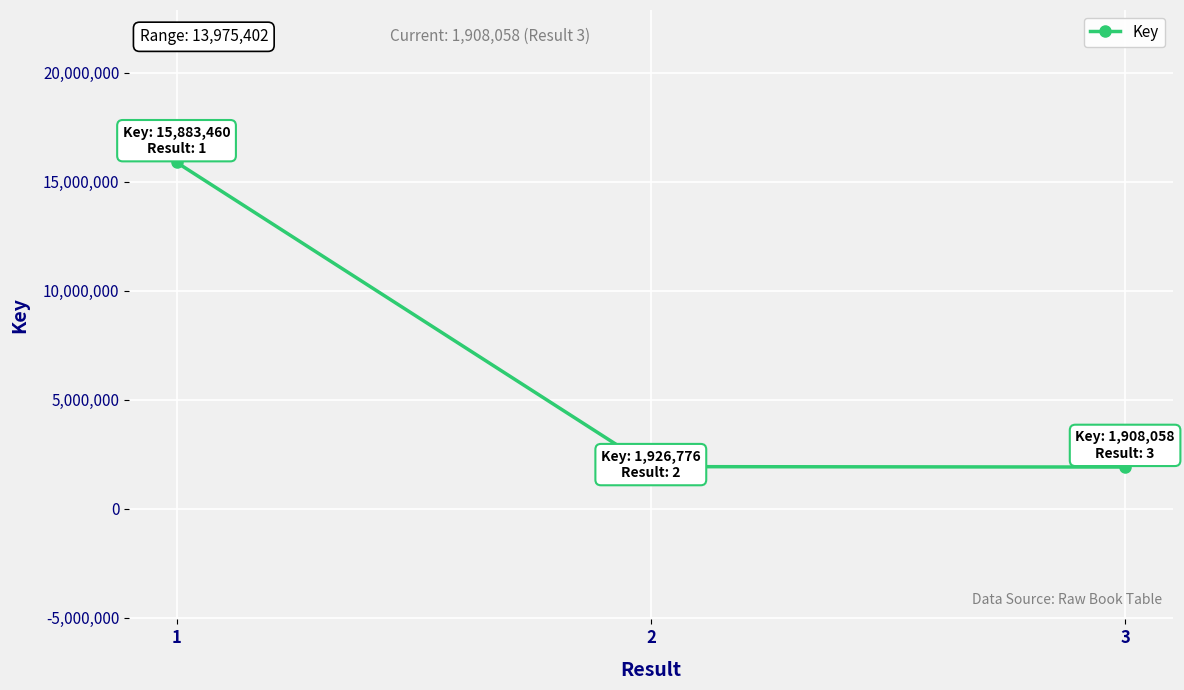

Where is the data nearest to the value 8895759?

2